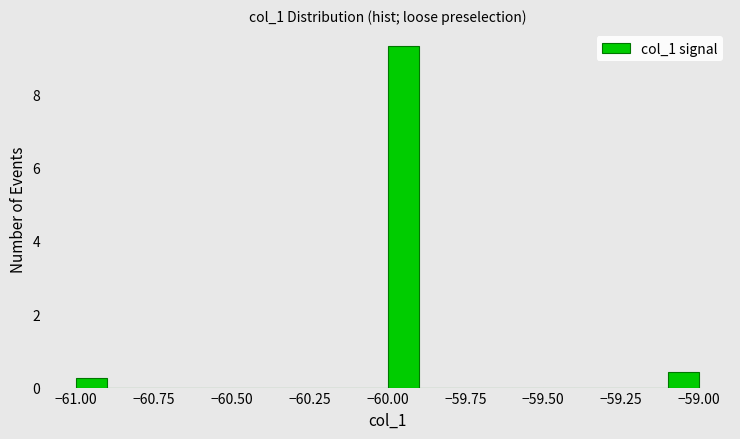

Around what value on the x-axis is the tallest bar? Give the approximate position of its centre, as read against the axis.

-59.95